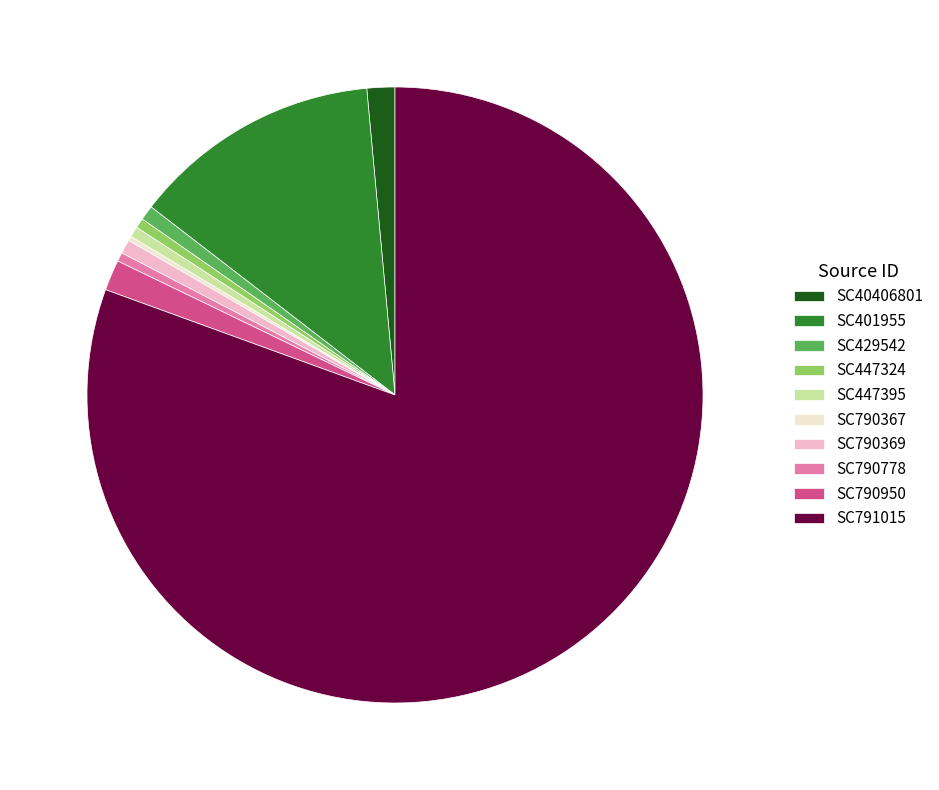

Is the sum of SC447324 and SC791015 greater than half?

Yes